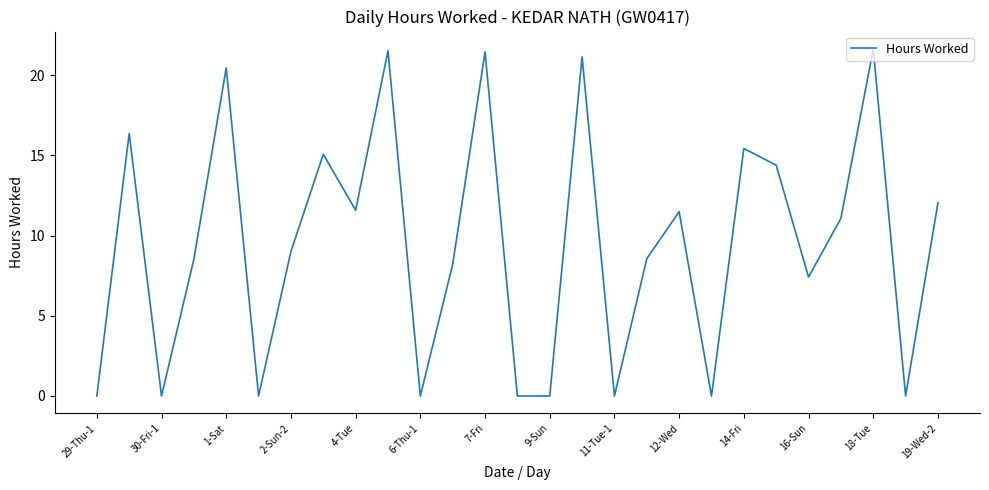

What is the difference between the maximum and minimum values?

21.6